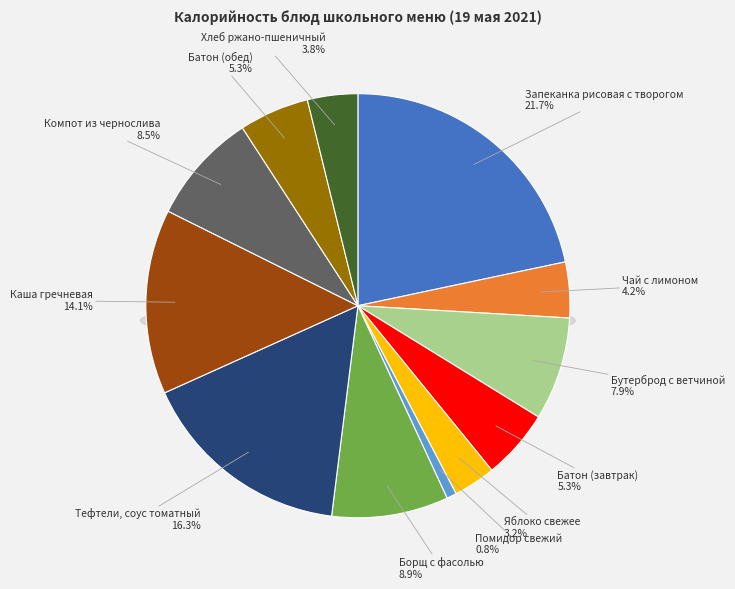

To the nearest percent, what is the average slice percentage?

8%